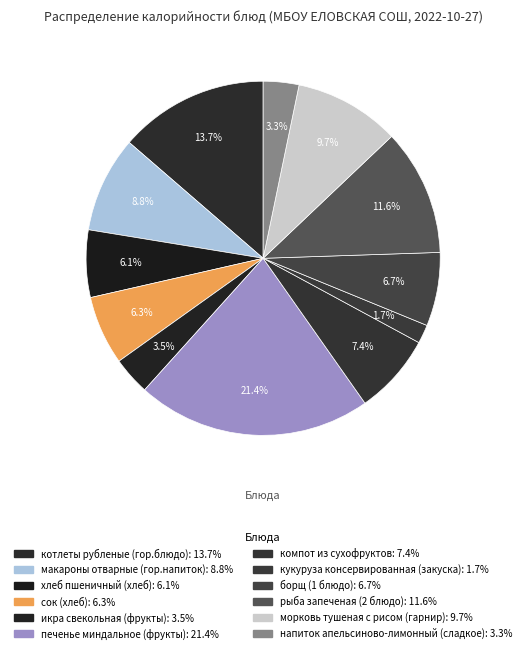

Which slice is the smallest?

кукуруза консервированная (закуска)